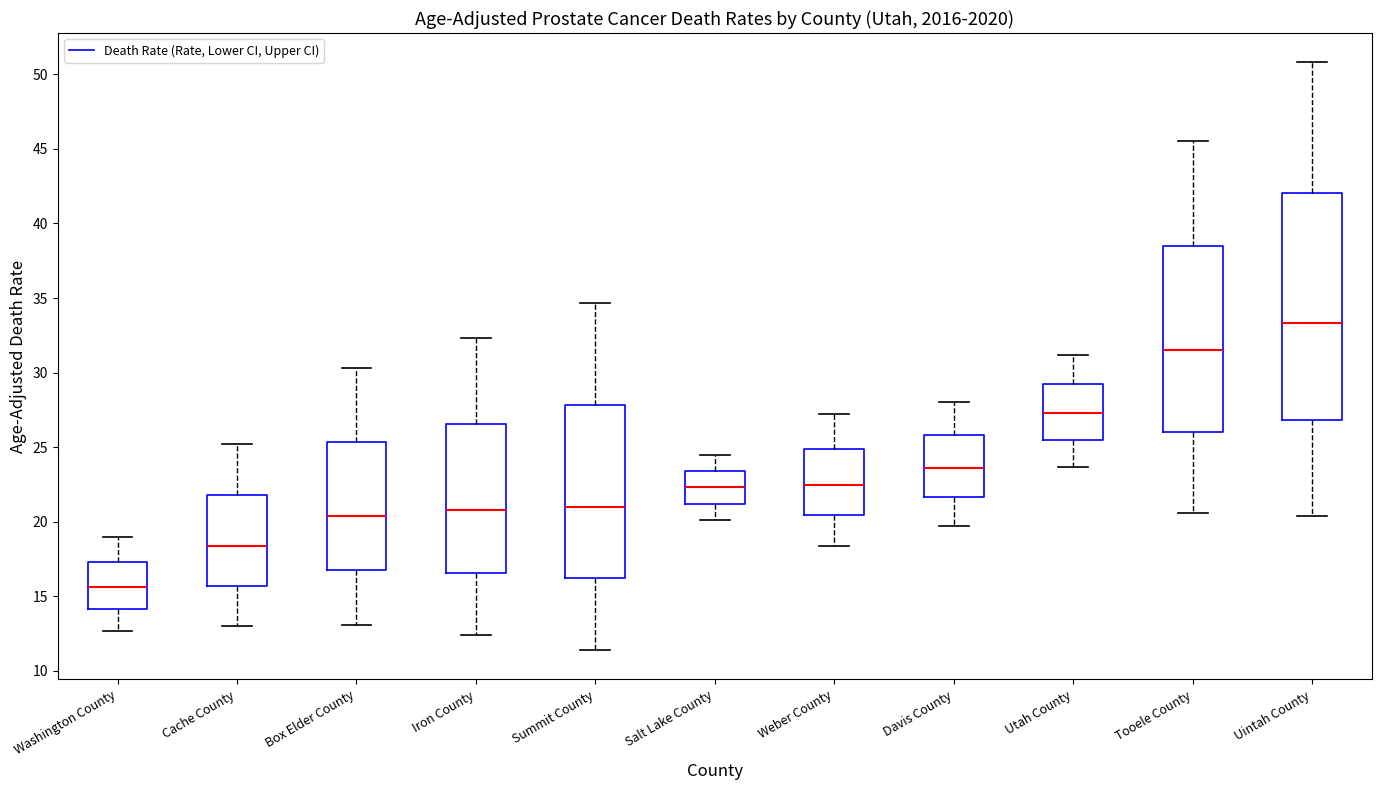

Reading left to right, transcribe this box plot: for each box, give where its median line is, the range the box spans, and where its two whiskers end, as read against the y-axis. The values are not printed on the chart, so give them approximately, as read against the axis.

Washington County: median 15.5, box 14.0 to 17.5, whiskers 12.5 to 19.0
Cache County: median 18.5, box 15.5 to 22.0, whiskers 13.0 to 25.0
Box Elder County: median 20.5, box 17.0 to 25.5, whiskers 13.0 to 30.5
Iron County: median 21.0, box 16.5 to 26.5, whiskers 12.5 to 32.5
Summit County: median 21.0, box 16.0 to 28.0, whiskers 11.5 to 34.5
Salt Lake County: median 22.5, box 21.0 to 23.5, whiskers 20.0 to 24.5
Weber County: median 22.5, box 20.5 to 25.0, whiskers 18.5 to 27.0
Davis County: median 23.5, box 21.5 to 26.0, whiskers 19.5 to 28.0
Utah County: median 27.5, box 25.5 to 29.5, whiskers 23.5 to 31.0
Tooele County: median 31.5, box 26.0 to 38.5, whiskers 20.5 to 45.5
Uintah County: median 33.5, box 27.0 to 42.0, whiskers 20.5 to 51.0